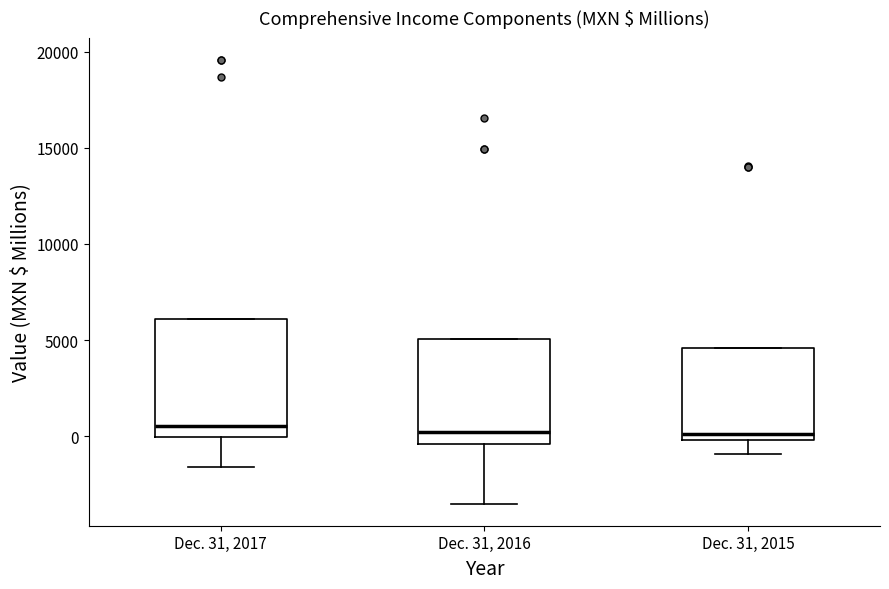

Comparing the boxes themselves (not the whiskers), which one is the tallest?

Dec. 31, 2017